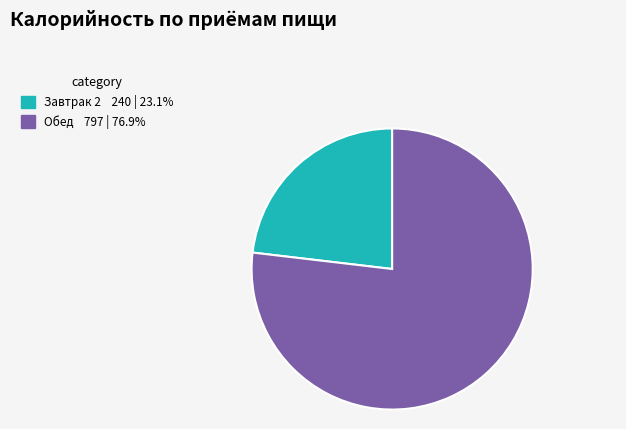

Does any single category account for the majority?

Yes